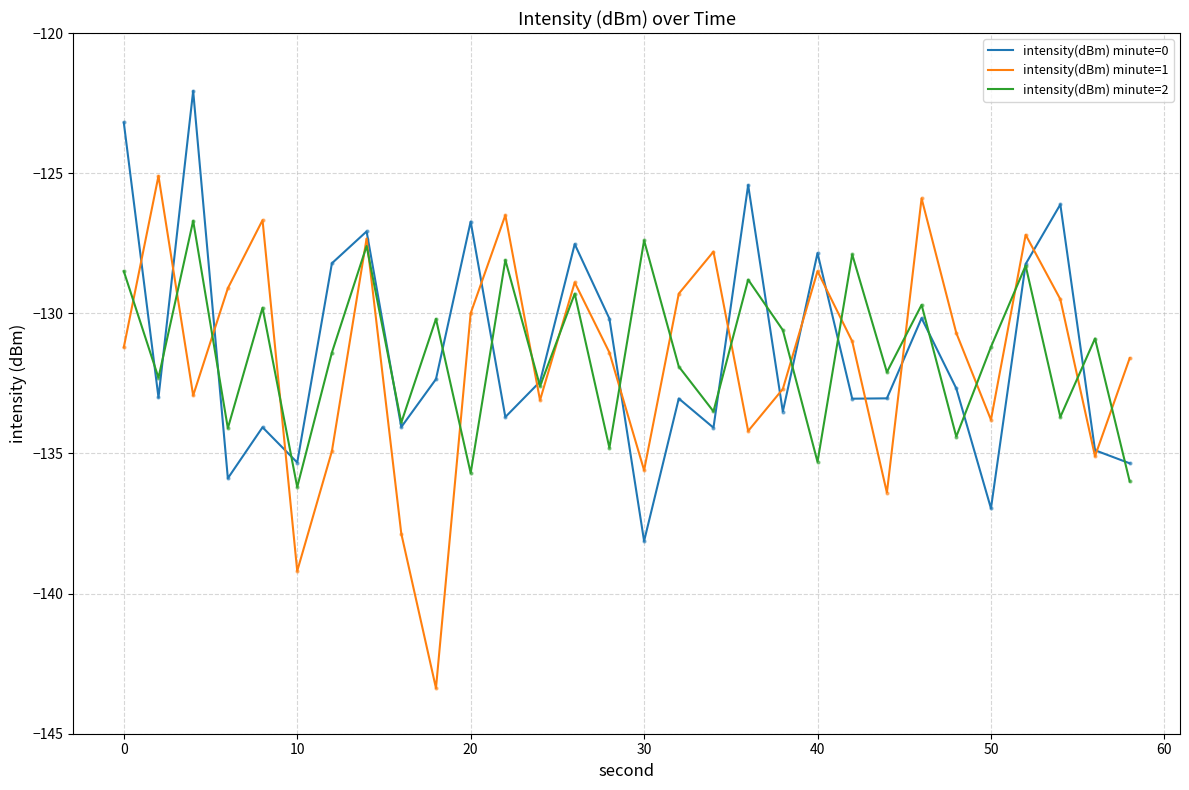

Rank the series by their maximum value, from highest to lowest.

intensity(dBm) minute=0, intensity(dBm) minute=1, intensity(dBm) minute=2